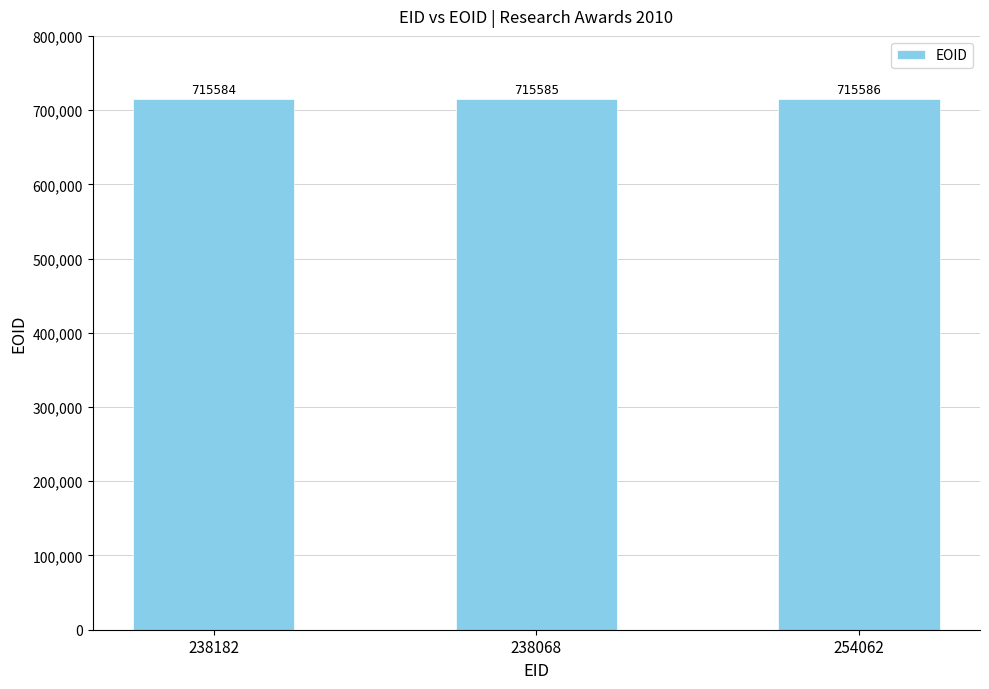

What is the ratio of the value at 254062 to the value at 238182?

1.0